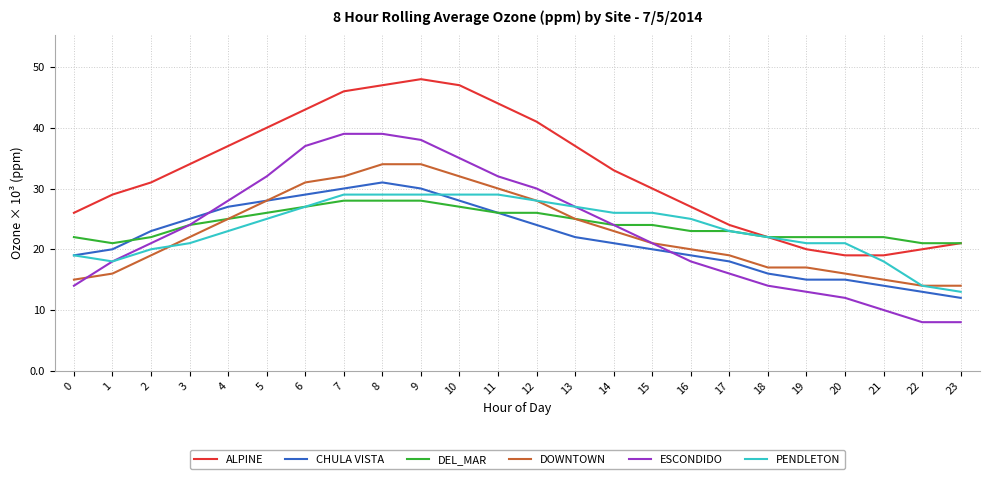

What are all the series names shown in the legend?

ALPINE, CHULA VISTA, DEL_MAR, DOWNTOWN, ESCONDIDO, PENDLETON